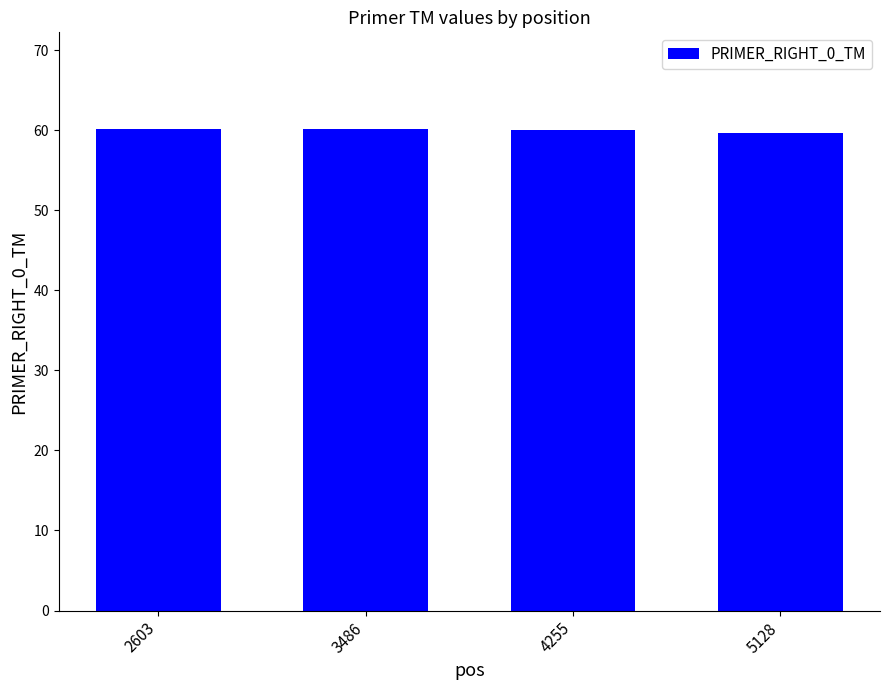

At which label is the value closest to 59?

5128